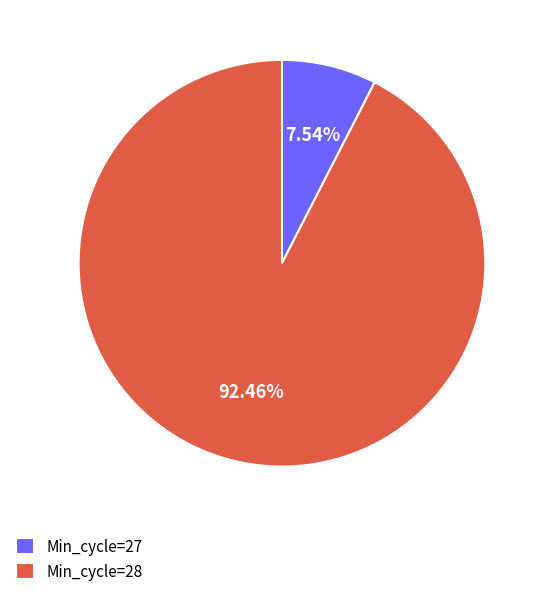

Which category has the smallest portion of the pie?

Min_cycle=27